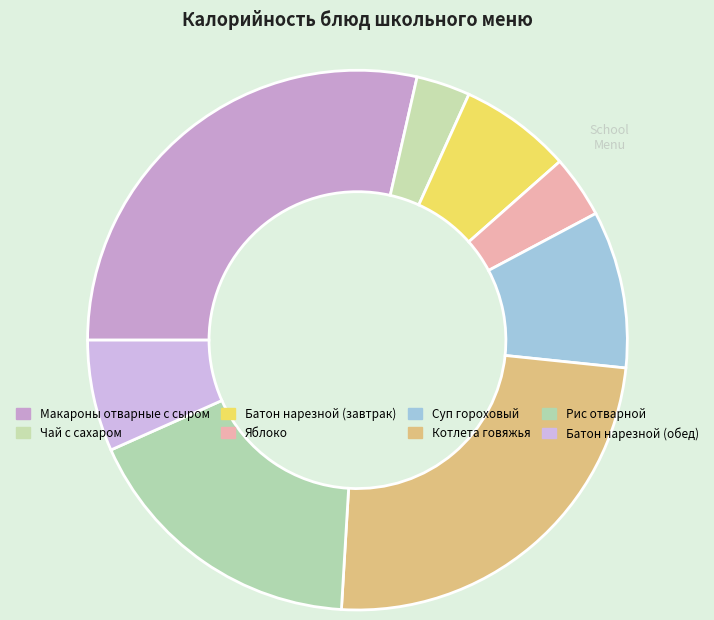

To the nearest percent, what percentage of the pie is Батон нарезной (обед)?

7%